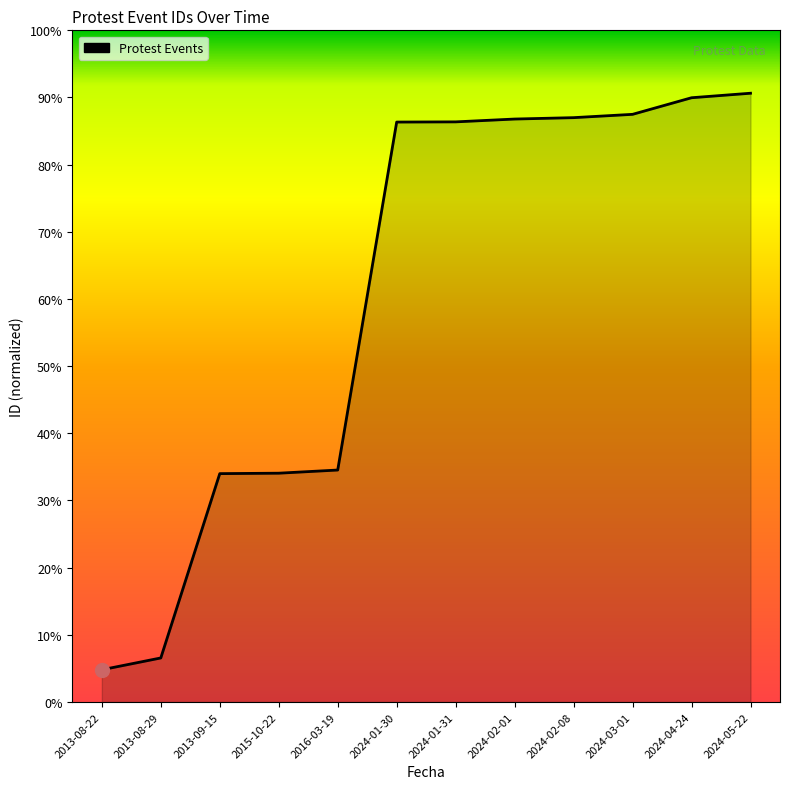

What is the greatest value displayed?

90.6